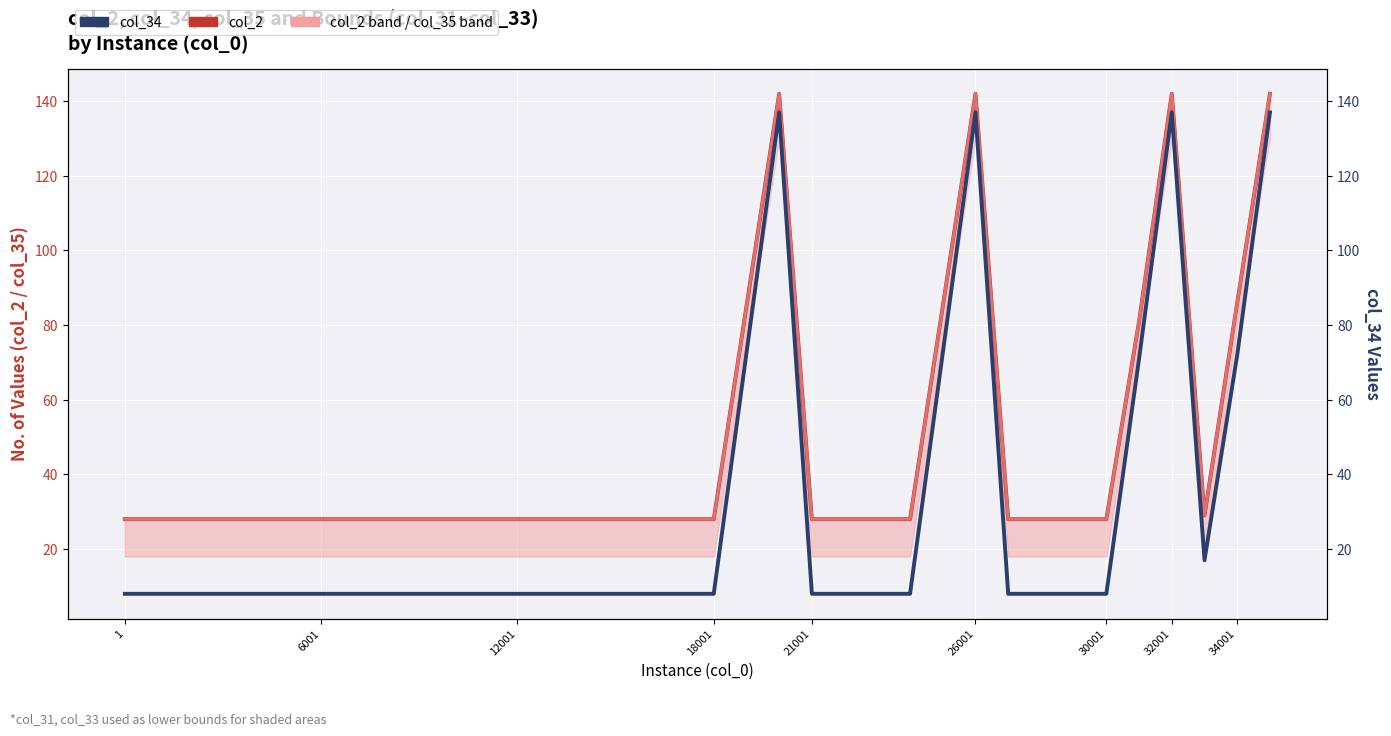

Is the value of col_2 at 14 greater than the value of col_34 at 15?

Yes